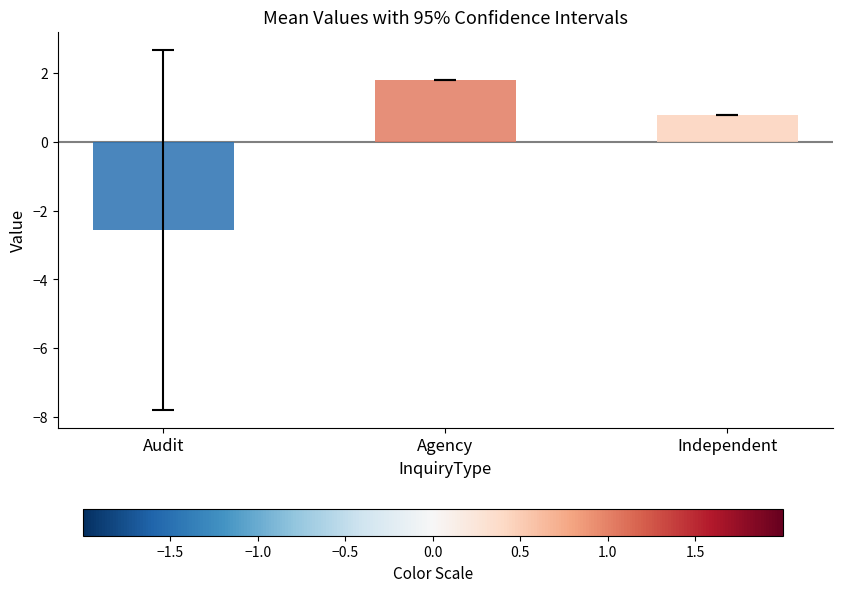

What is the change in value from Agency to Independent?

-1.0